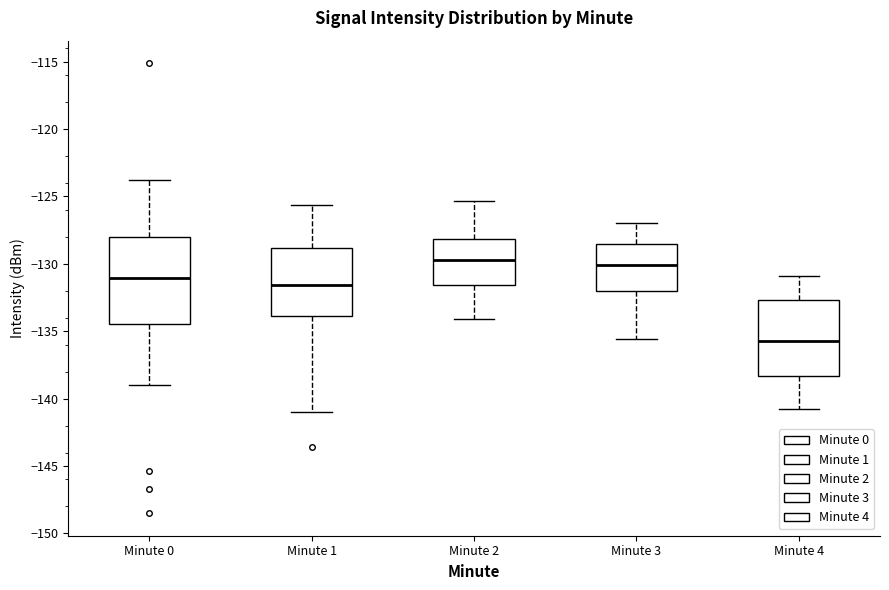

Comparing the boxes themselves (not the whiskers), which one is the tallest?

Minute 0